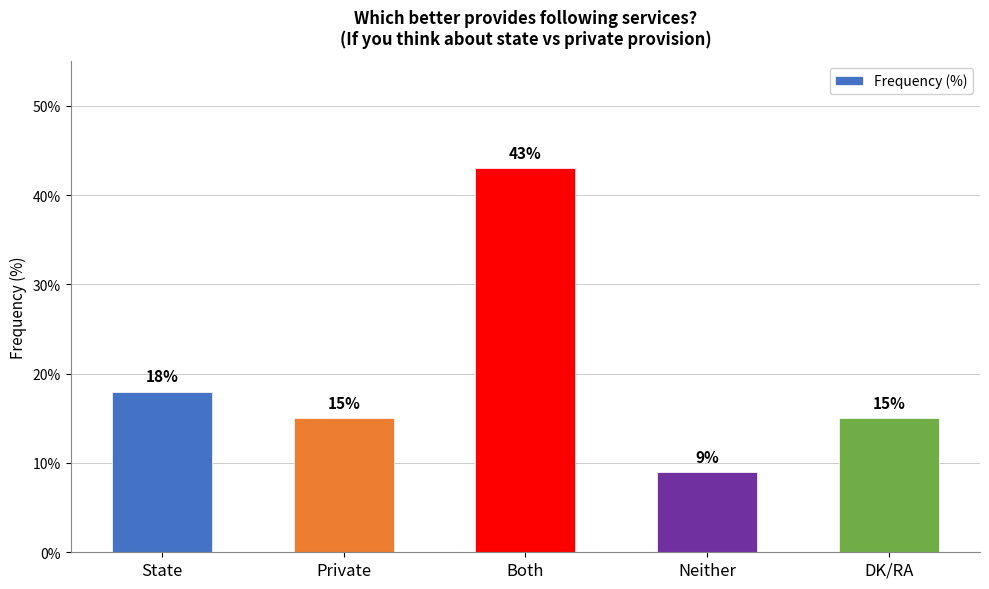

Reading left to right, extract all data points from this chart.

18	15	43	9	15